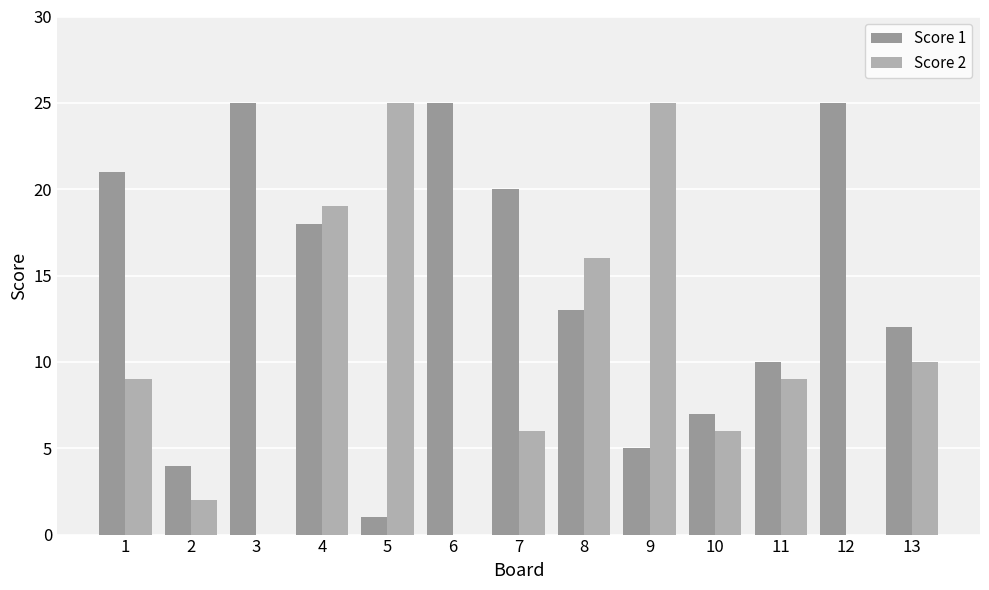

What are all the series names shown in the legend?

Score 1, Score 2